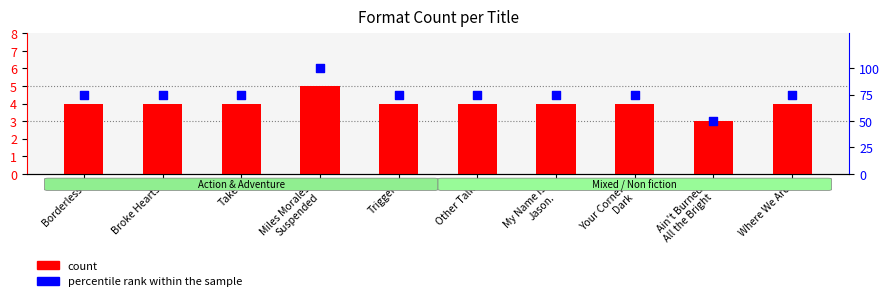

Which series contains the lowest Y value?

count